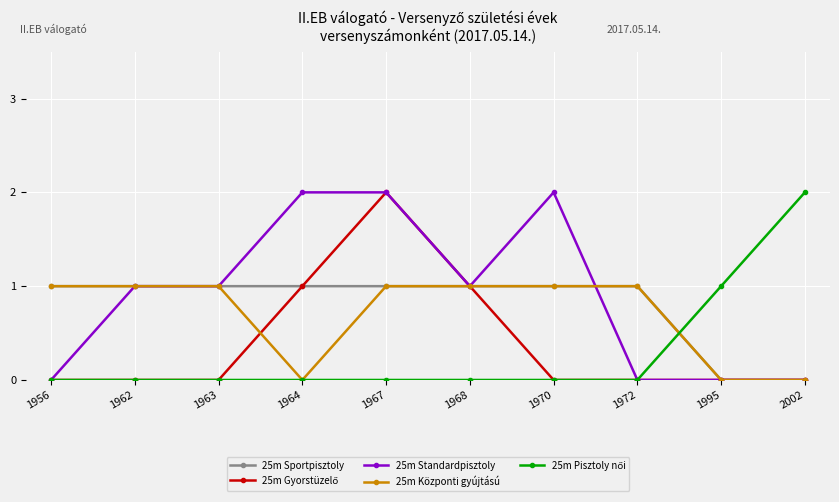

What is the total value across all series at 1963?

3